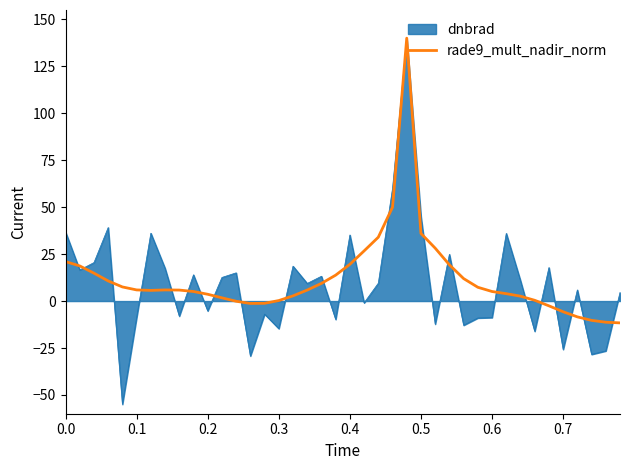

Which series has the largest range (max minus min)?

dnbrad